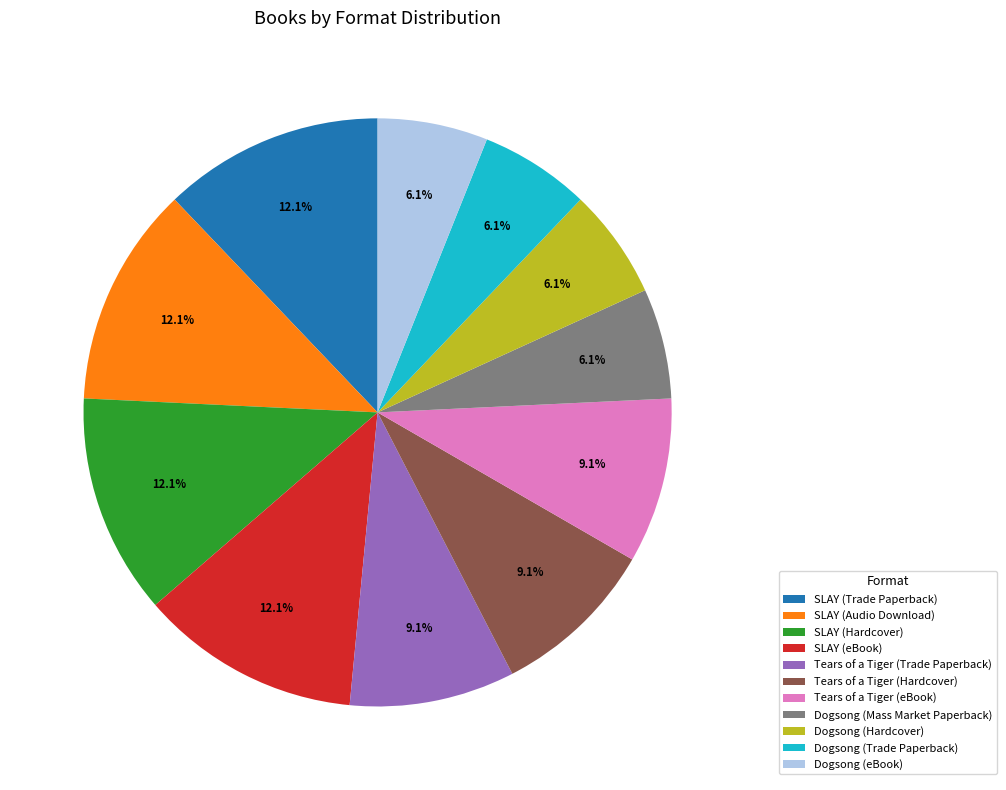

Does any single category account for the majority?

No